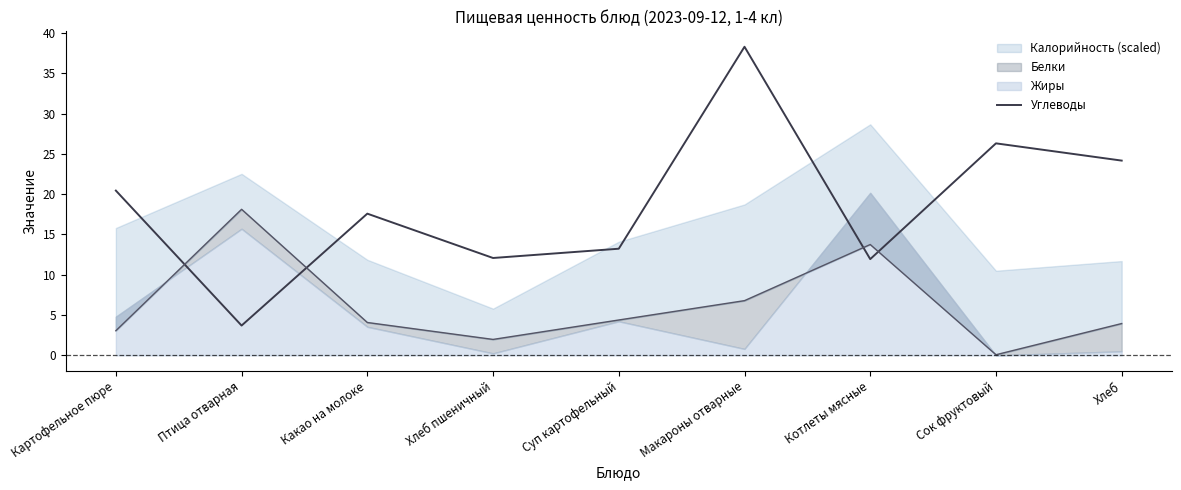

Read the value at Котлеты мясные.

11.9